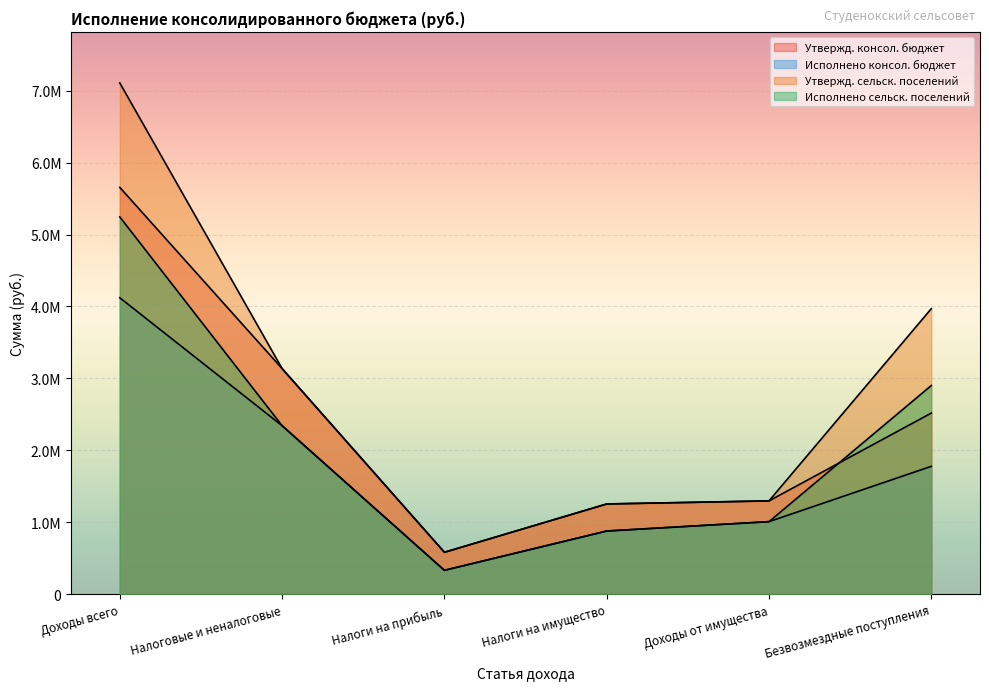

Count the number of categories in the chart.

6